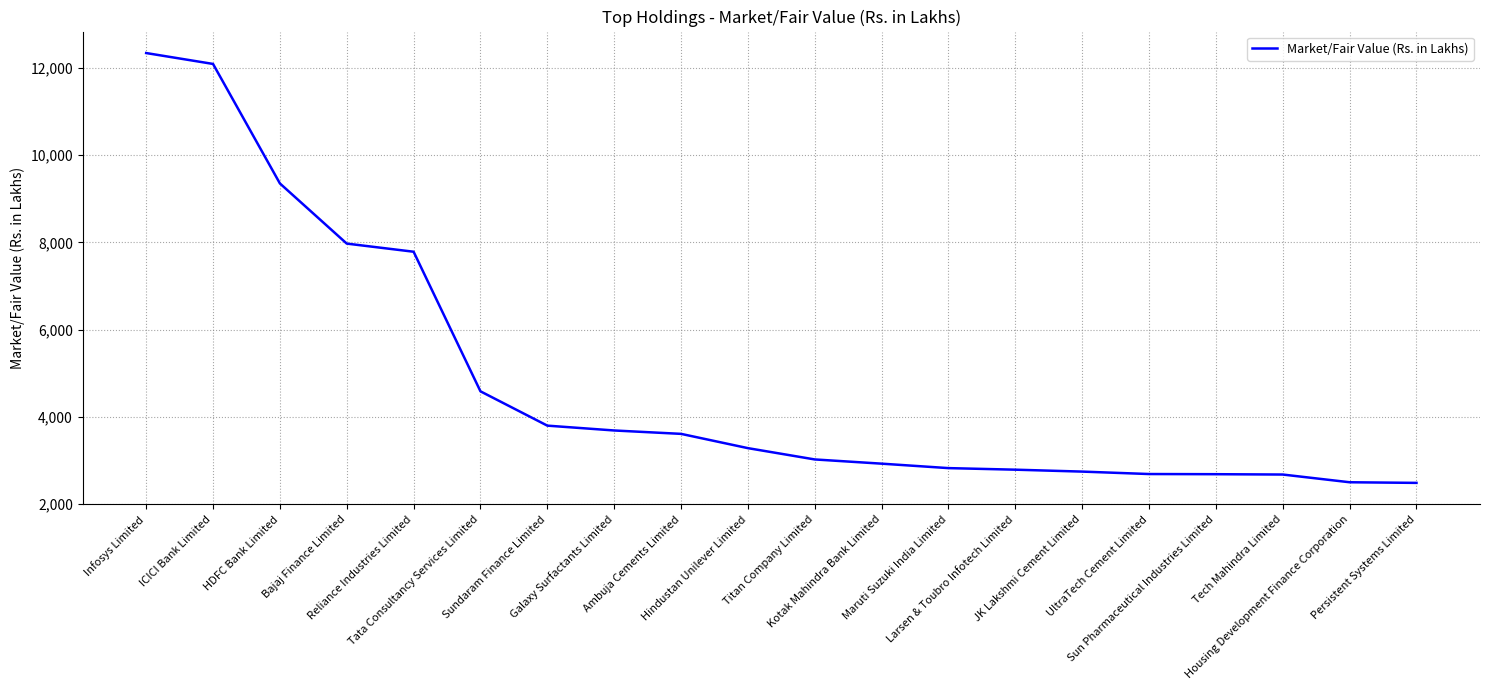

What is the minimum value shown in the chart?

2479.5